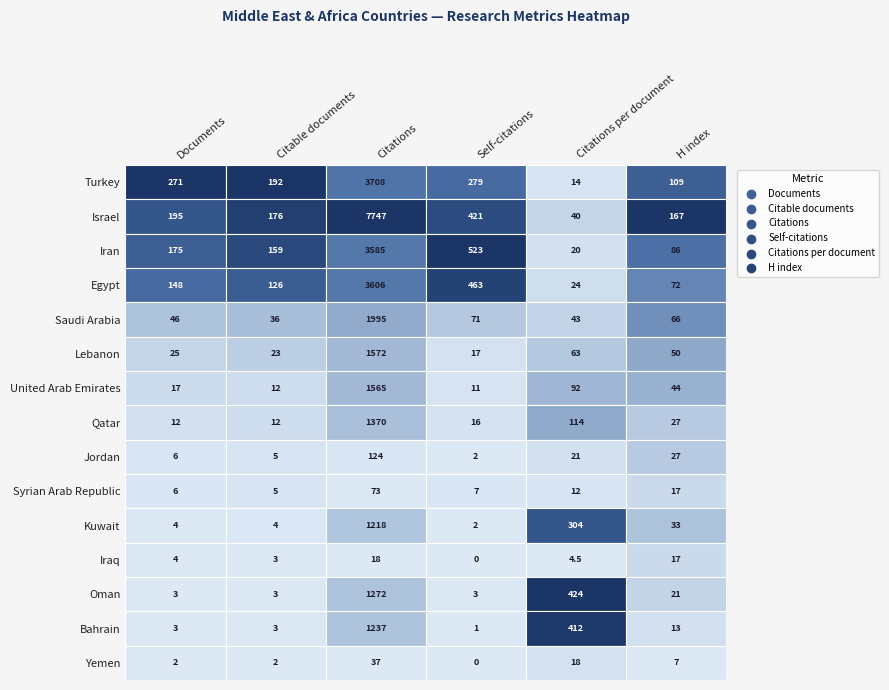

Is the value of Oman at Citations greater than the value of Egypt at H index?

Yes